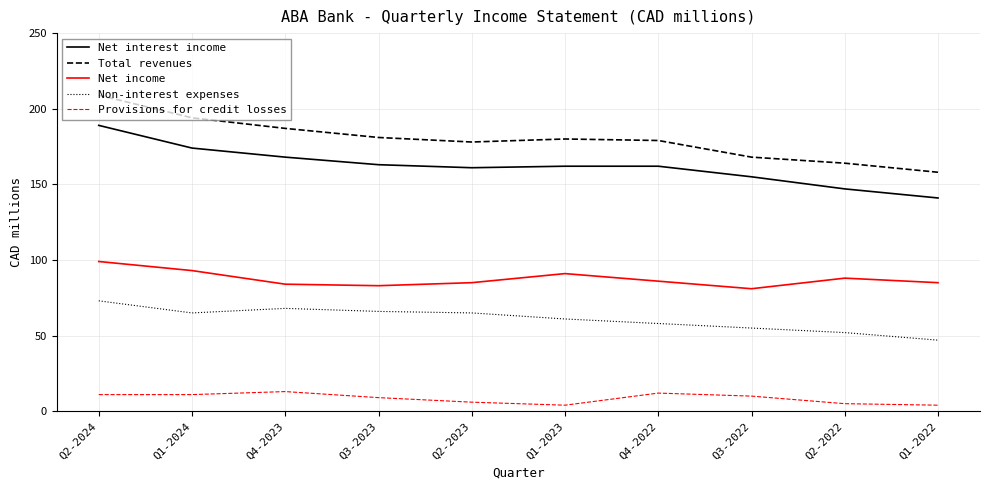

How many distinct data groups are displayed?

5